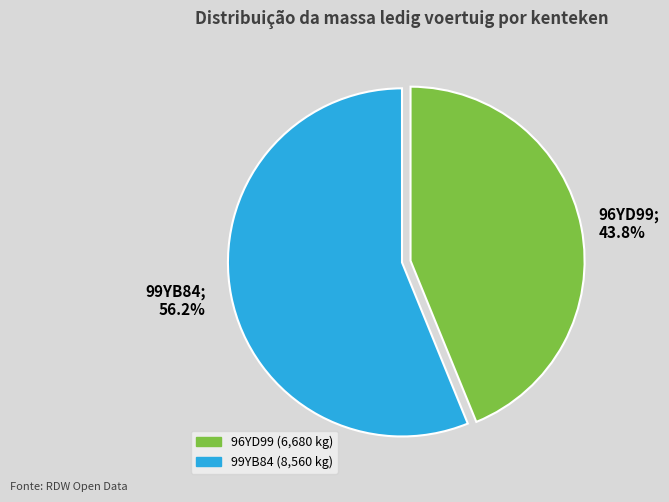

Between 96YD99 and 99YB84, which is larger?

99YB84